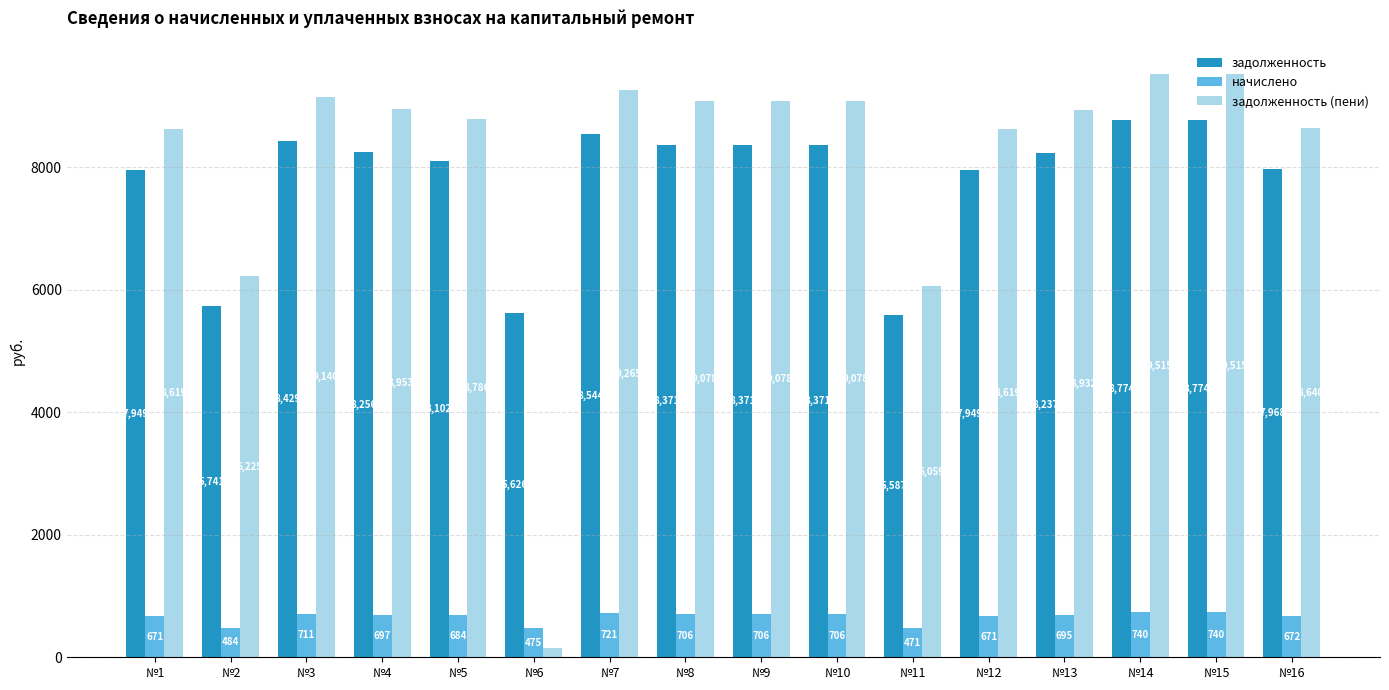

Which series has the largest total across all categories?

задолженность (пени)